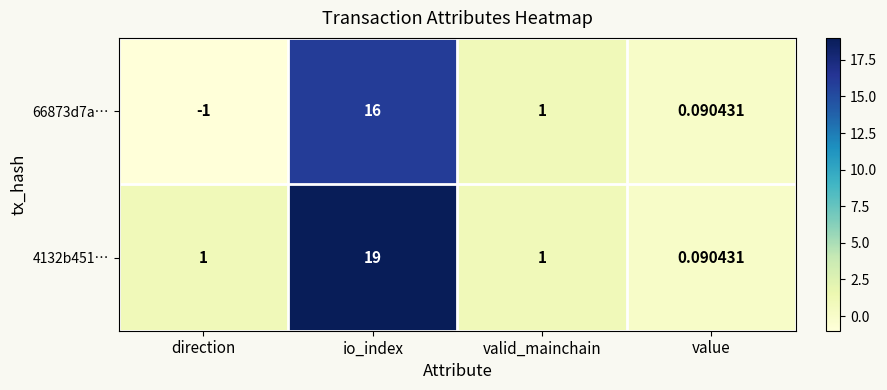

At which category is the sum across all series the highest?

io_index